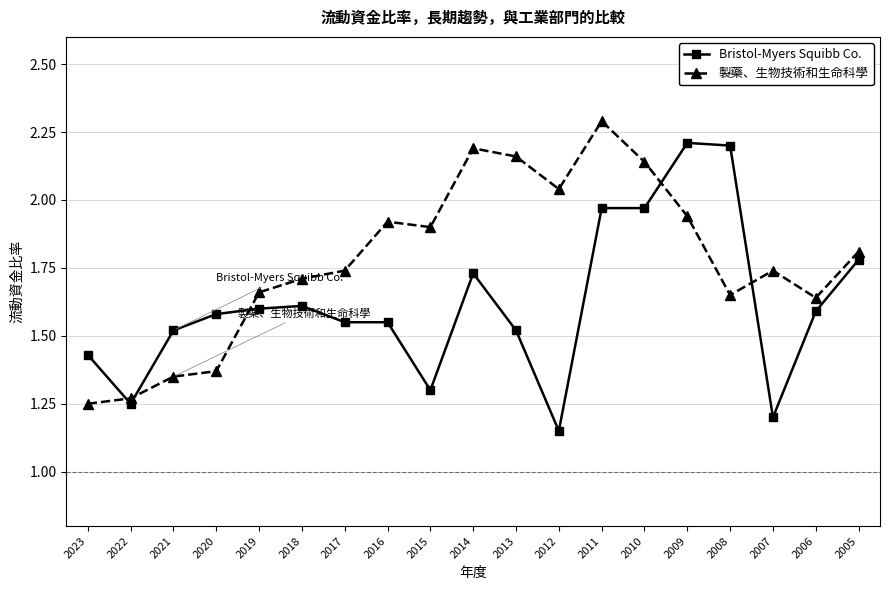

What is the difference between the maximum and minimum values in the 製藥、生物技術和生命科學 series?

1.0